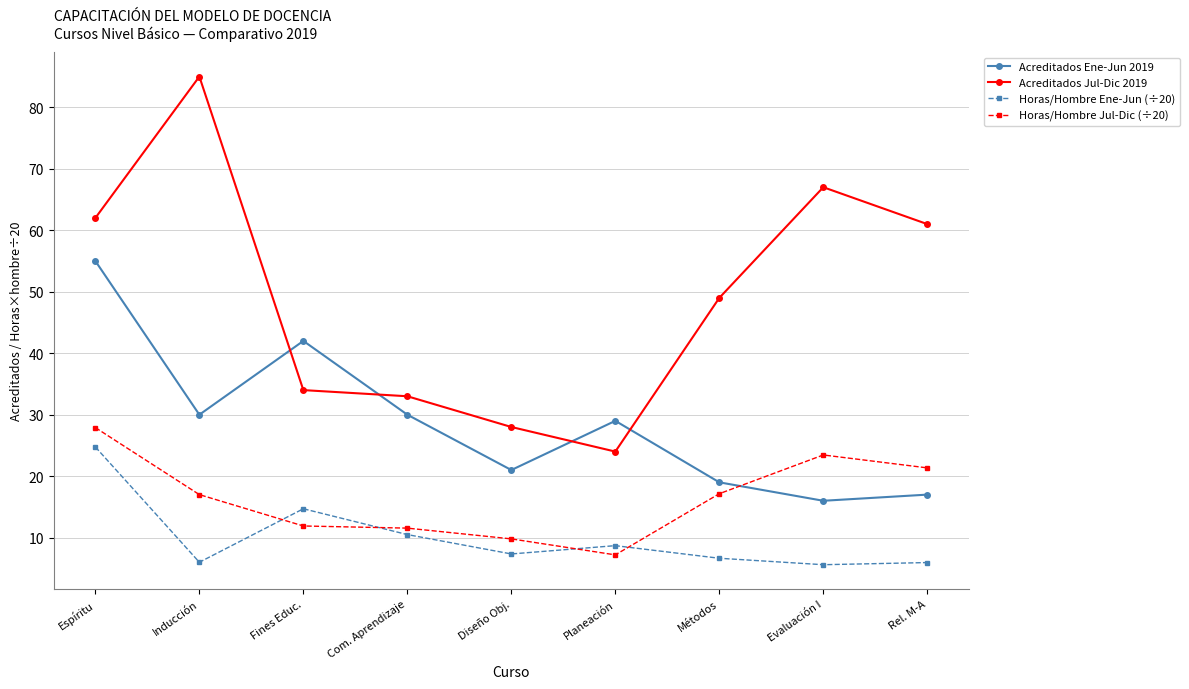

What is the maximum value shown in the chart?

85.0